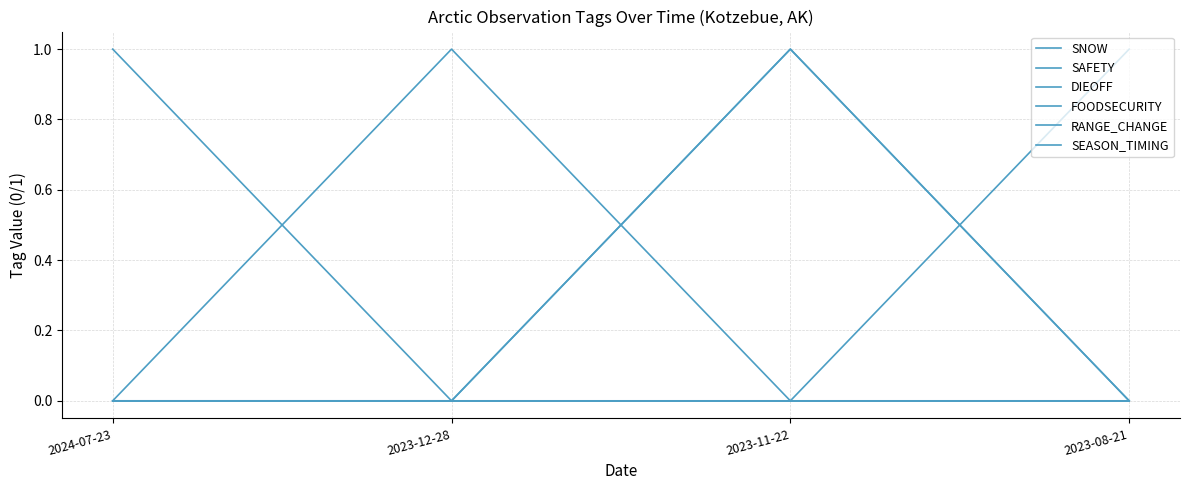

What is the label of the 4th point from the left?

2023-08-21